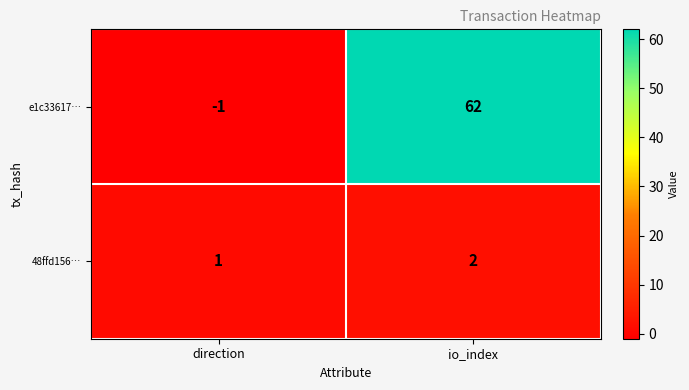

The 48ffd156… series shows 1 at io_index. True or false?

False